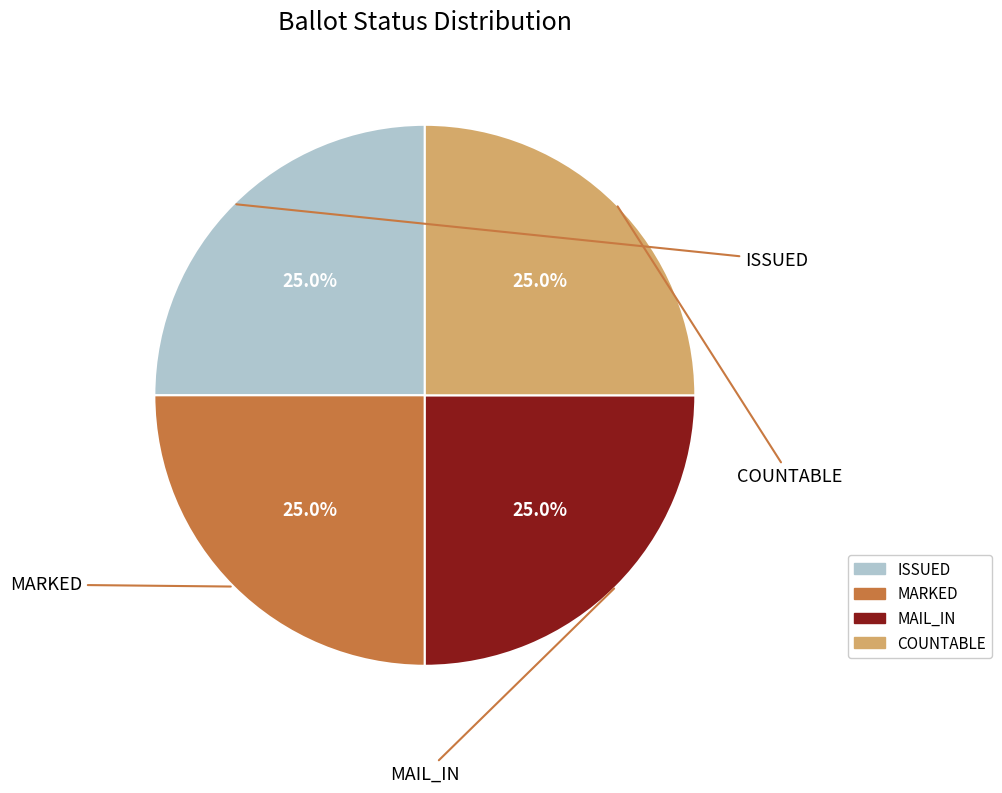

Is there any slice that represents more than half of the pie?

No